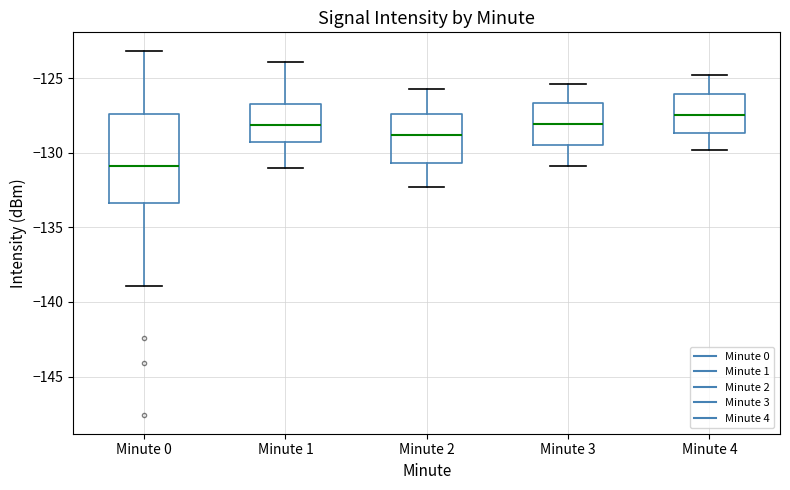

Reading left to right, transcribe this box plot: for each box, give where its median line is, the range the box spans, and where its two whiskers end, as read against the y-axis. The values are not printed on the chart, so give them approximately, as read against the axis.

Minute 0: median -131.0, box -133.5 to -127.5, whiskers -139.0 to -123.0
Minute 1: median -128.0, box -129.5 to -126.5, whiskers -131.0 to -124.0
Minute 2: median -129.0, box -130.5 to -127.5, whiskers -132.5 to -125.5
Minute 3: median -128.0, box -129.5 to -126.5, whiskers -131.0 to -125.5
Minute 4: median -127.5, box -128.5 to -126.0, whiskers -130.0 to -125.0